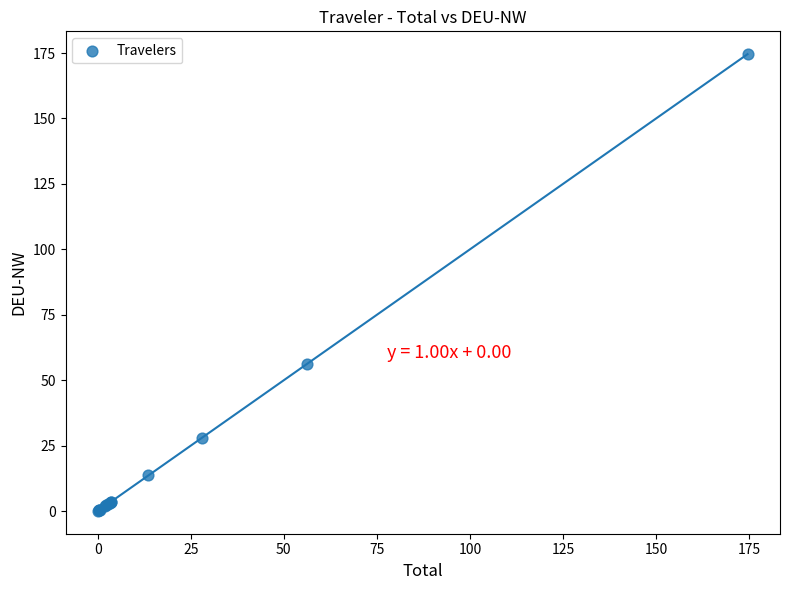

What Y value in the scatter plot is closest to 87?

56.4